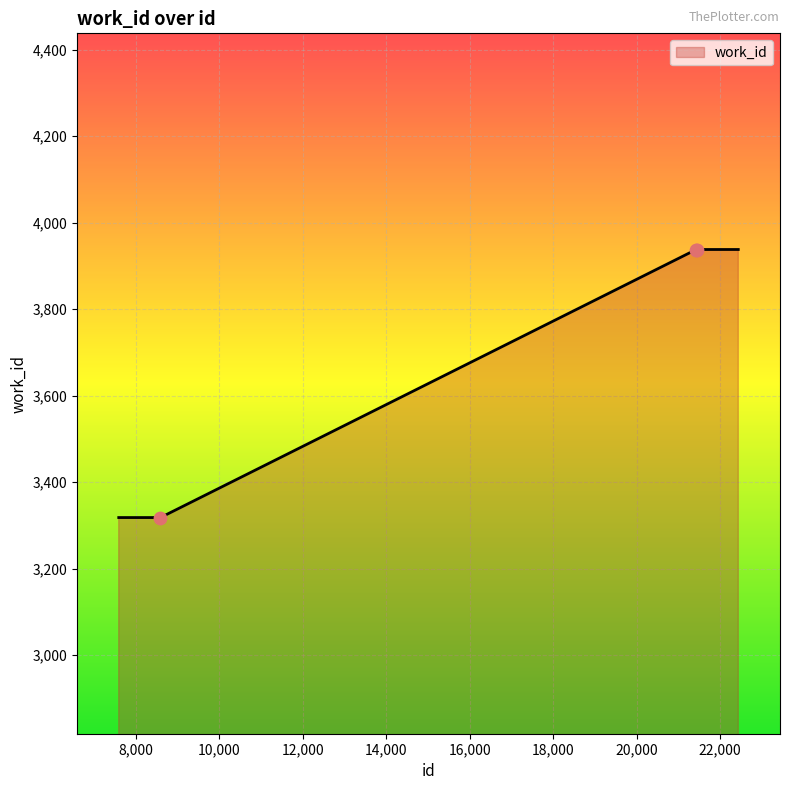

What is the average value?

3690